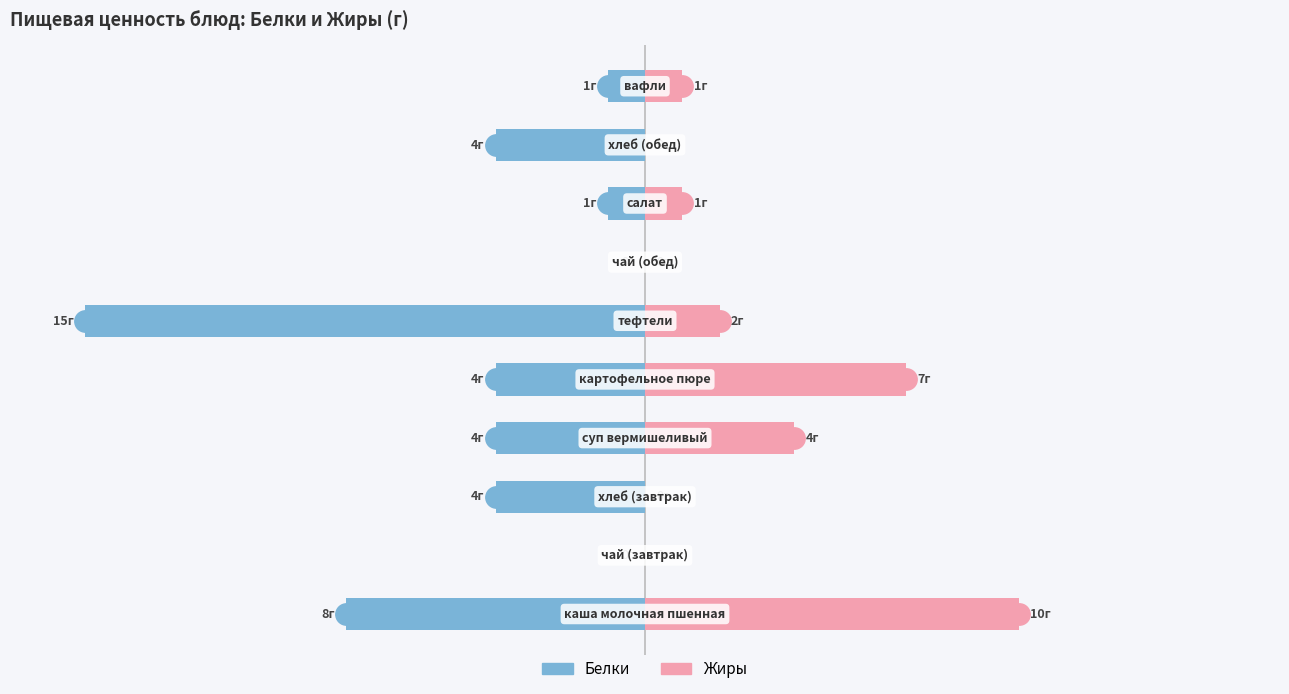

Reading right to left, transcribe all the data shown in this chart.

Белки: -1	-4	-1	0	-15	-4	-4	-4	0	-8
Жиры: 1	0	1	0	2	7	4	0	0	10